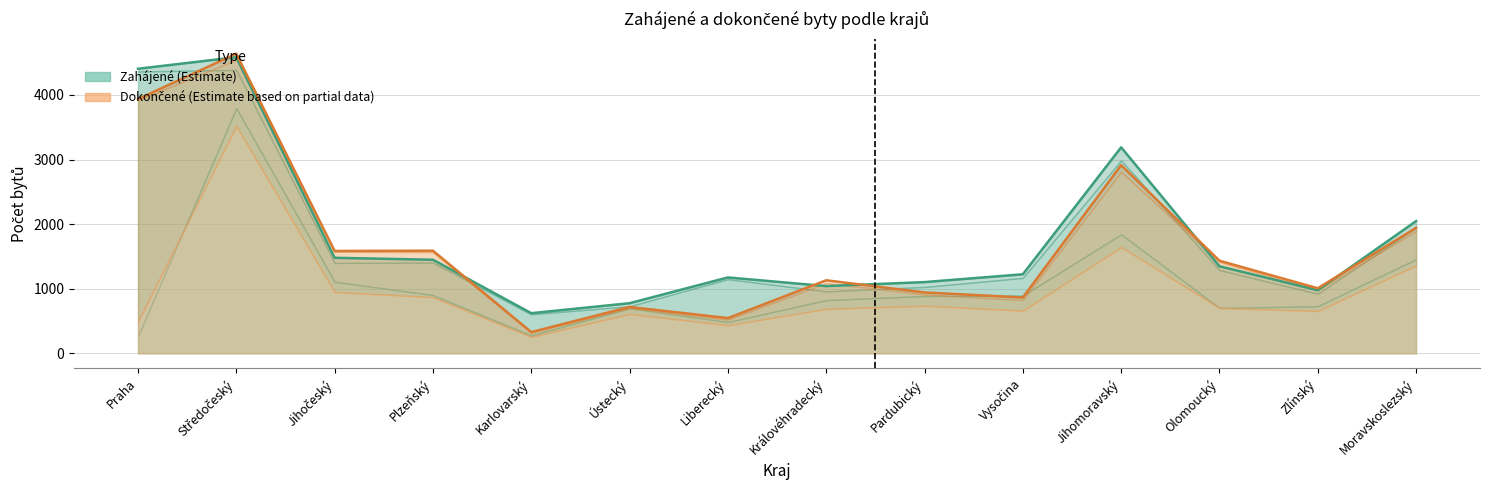

True or false: v rodinných domech (Zahájené) and nástavby přístavby (Zahájené) cross at least once.

False